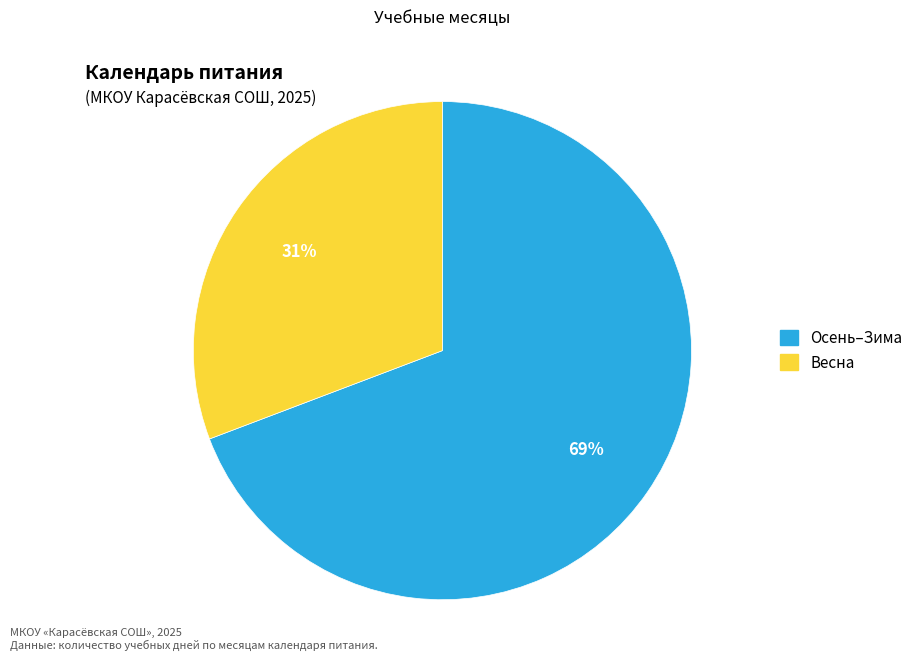

To the nearest percent, what is the average slice percentage?

50%